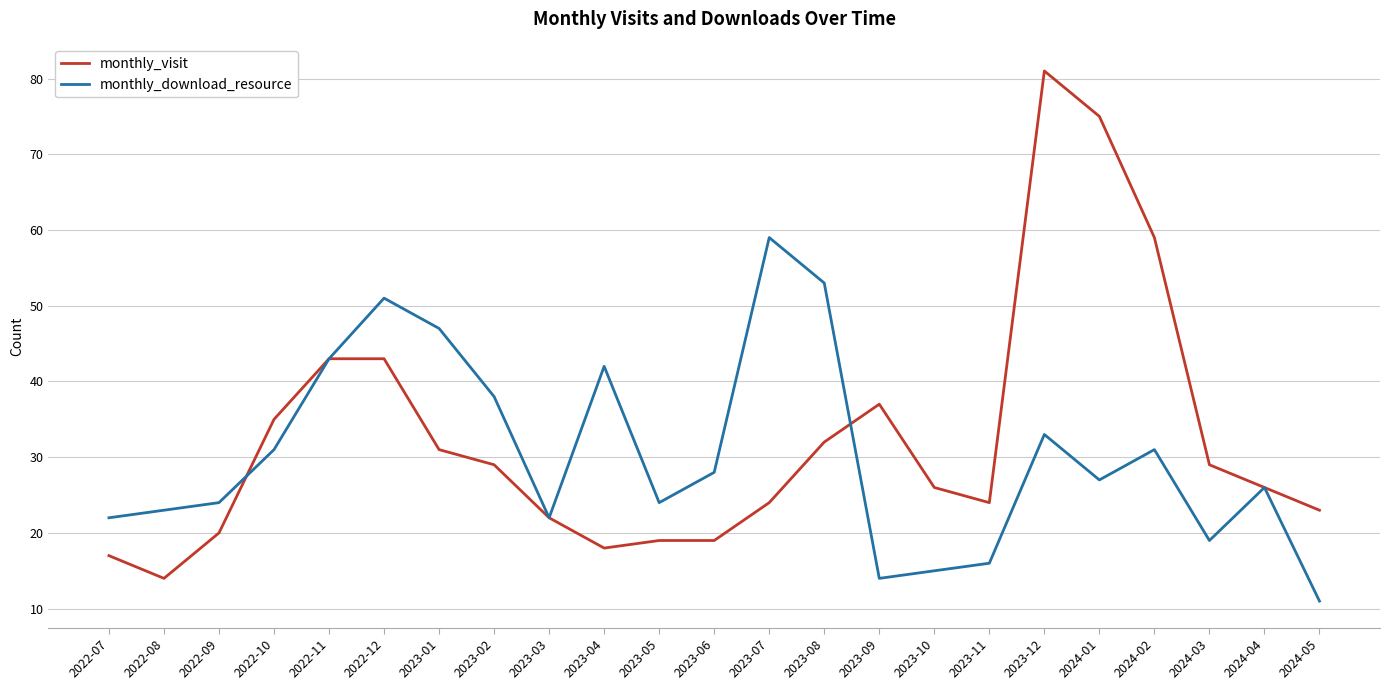

What position from the right is 2022-09?

21